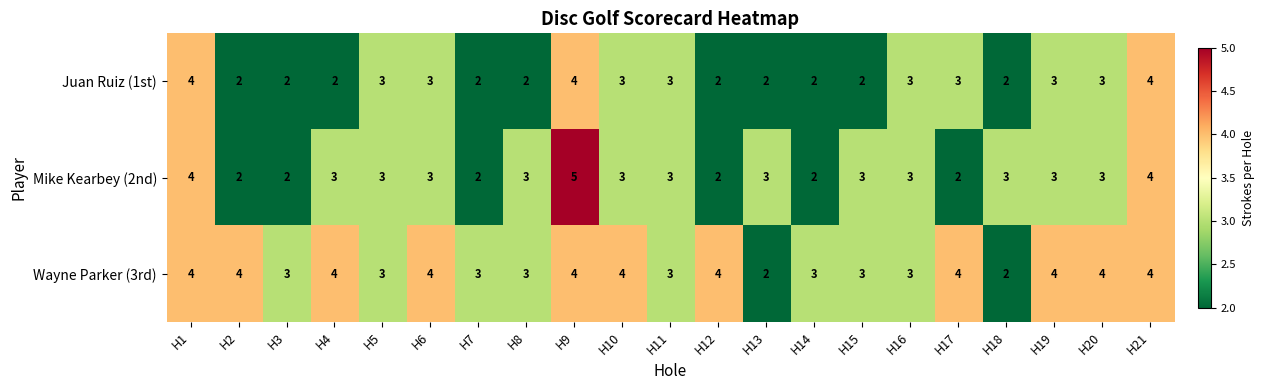

Read the Wayne Parker (3rd) value at H1.

4